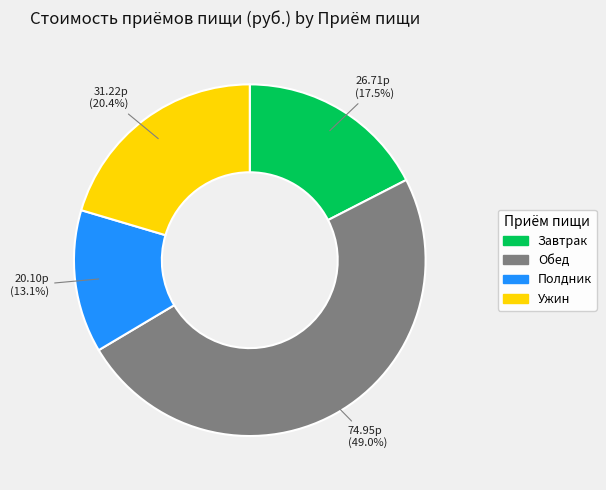

To the nearest percent, what portion does Обед represent?

49%